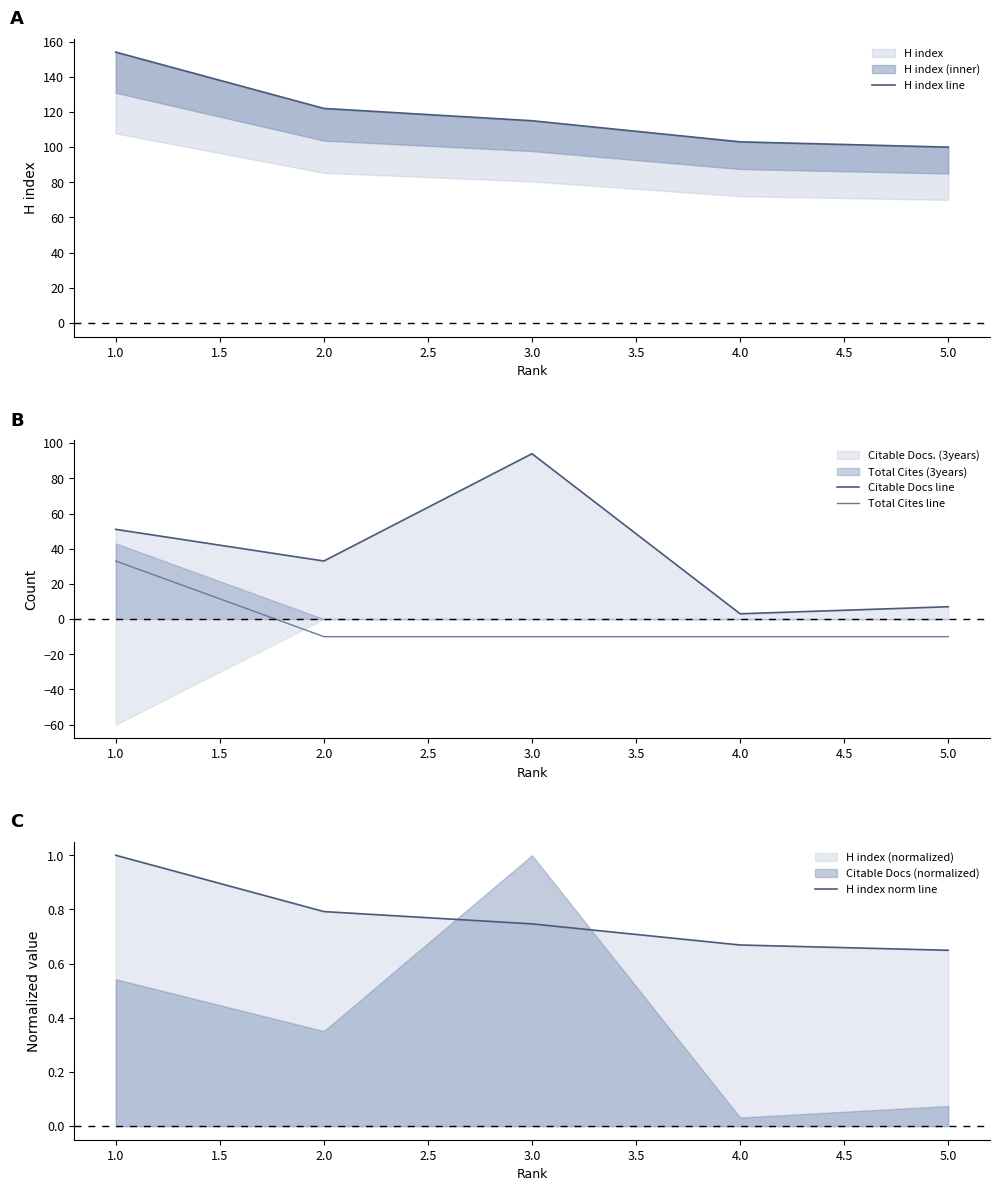

How many values in the H index line series exceed 115?

2